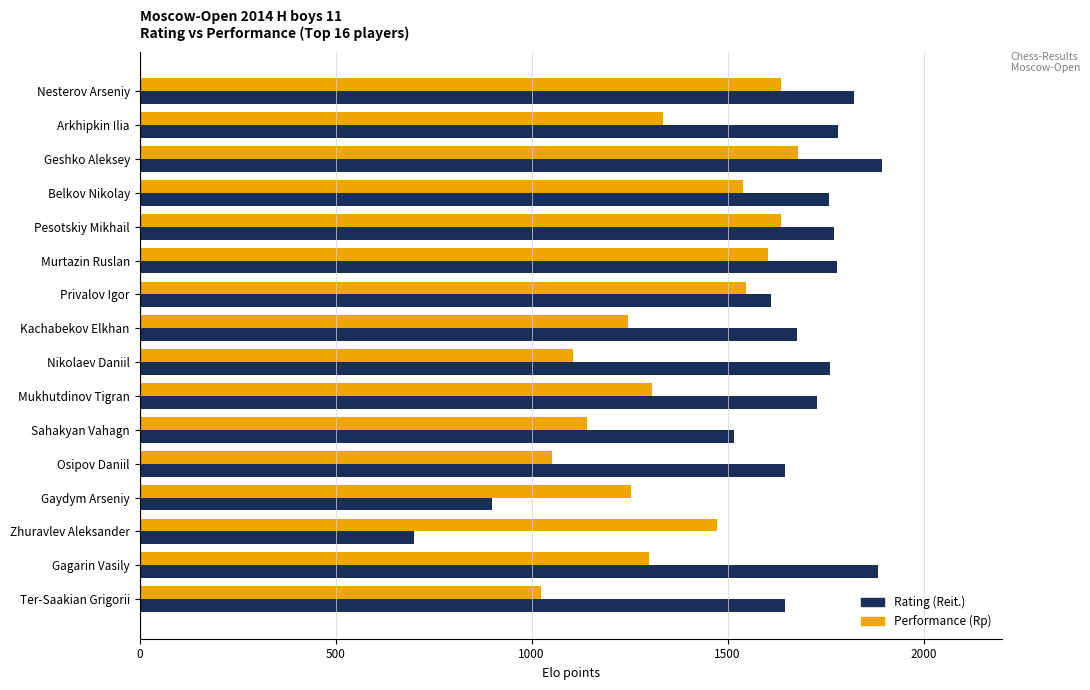

What is the average value of the Rating (Reit.) series?

1617